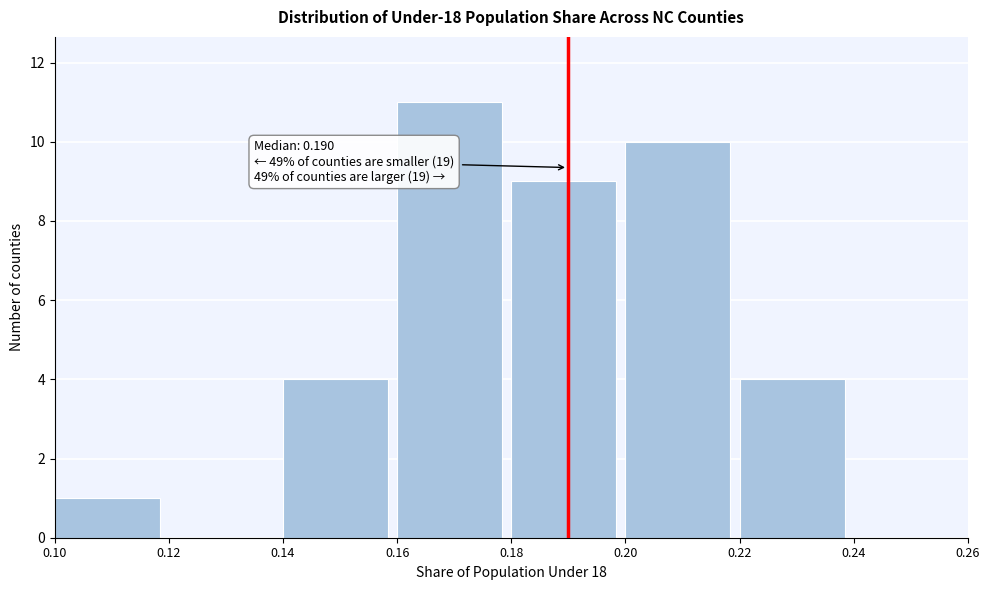

Over which range of the x-axis is the bar tallest?

0.16 to 0.18